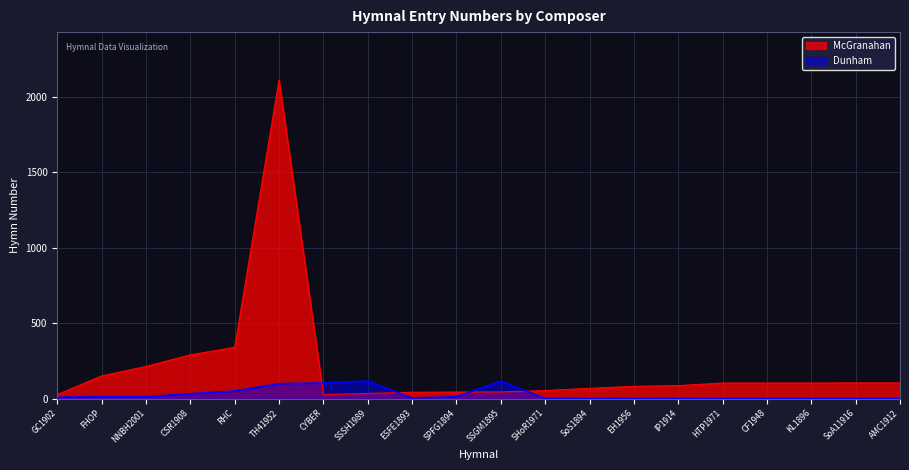

What is the approximate value of McGranahan at HTP1971?

103